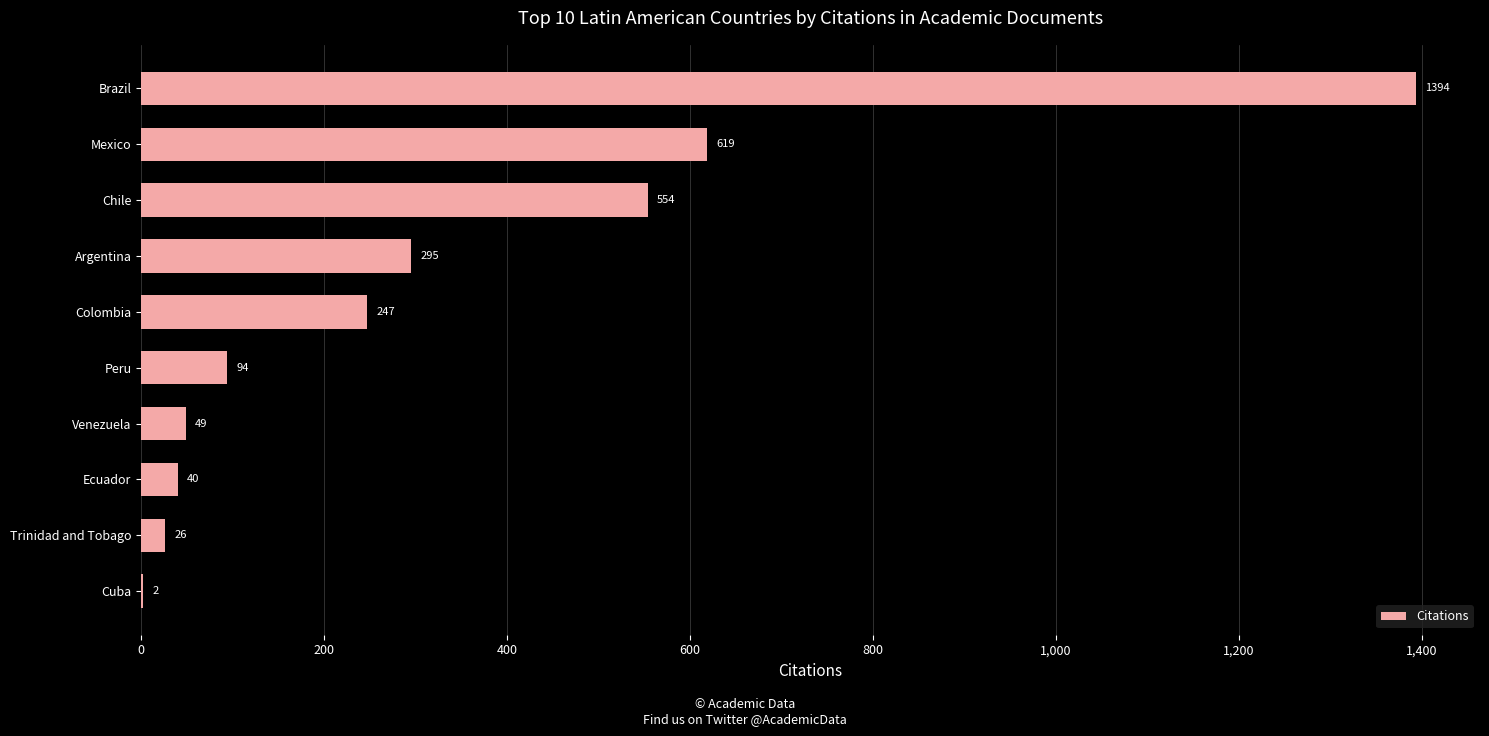

Which has a higher value, Brazil or Cuba?

Brazil